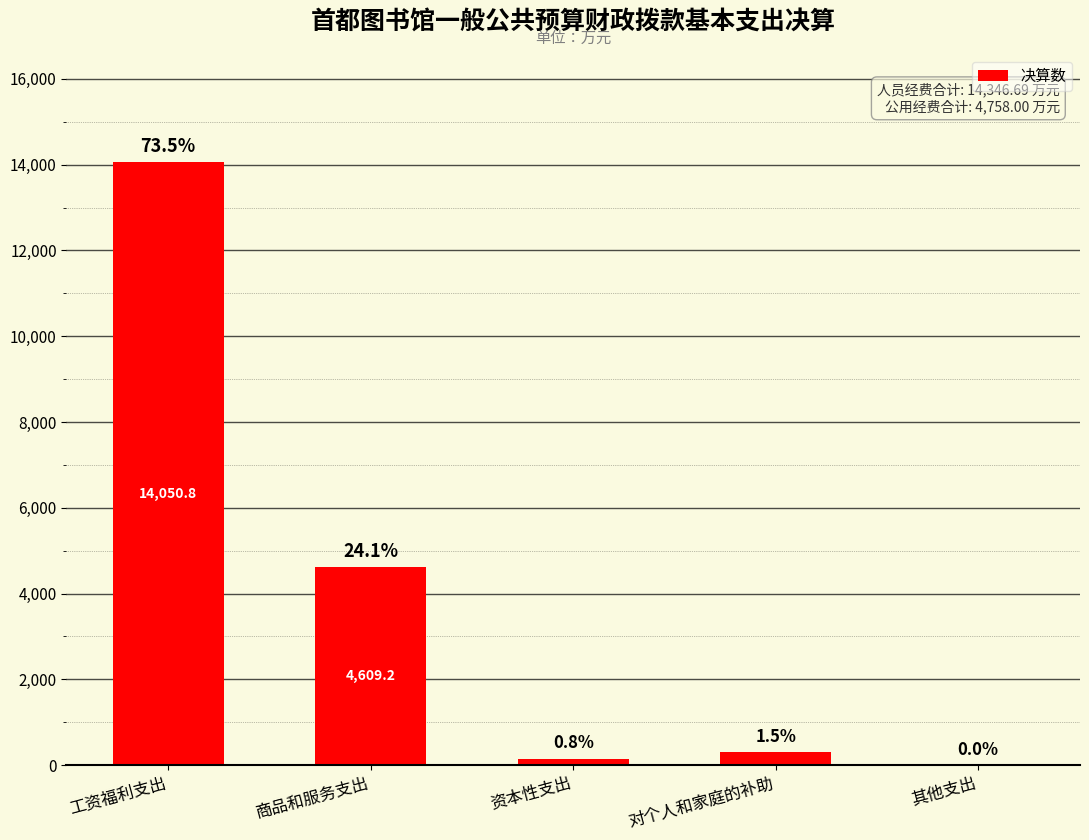

Are the bars horizontal?

No